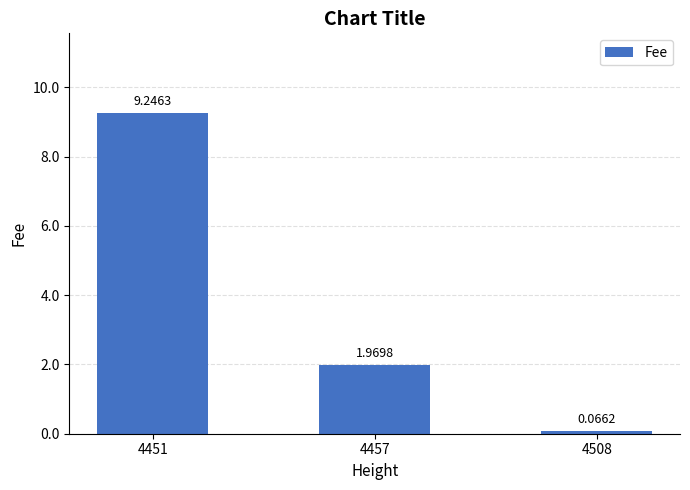

What is the sum of the values at 4508 and 4451?

9.3